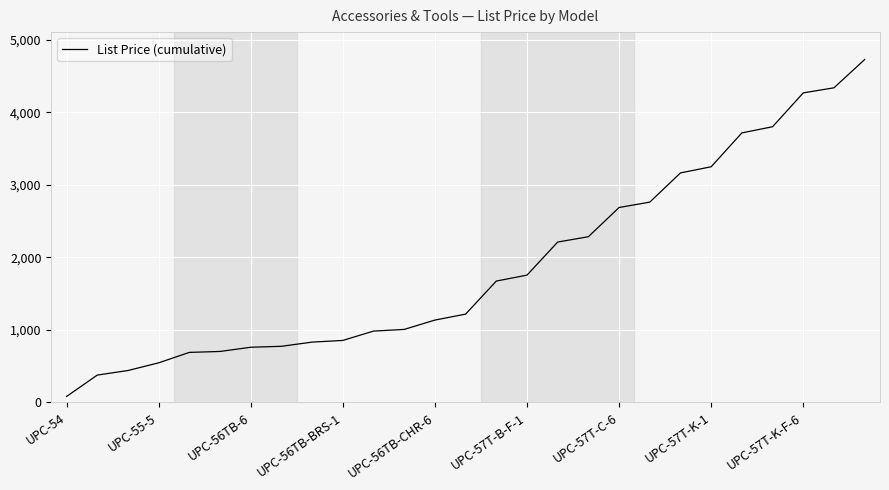

What is the difference between the maximum and minimum values?

4648